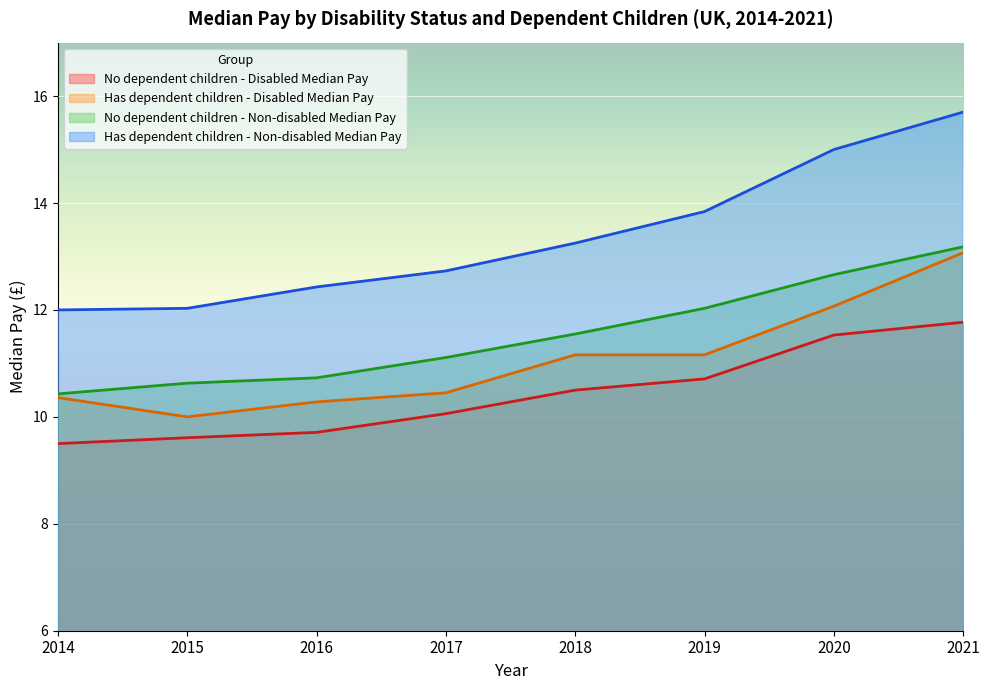

Between 2018 and 2021, which series saw the biggest shift?

Has dependent children - Non-disabled Median Pay